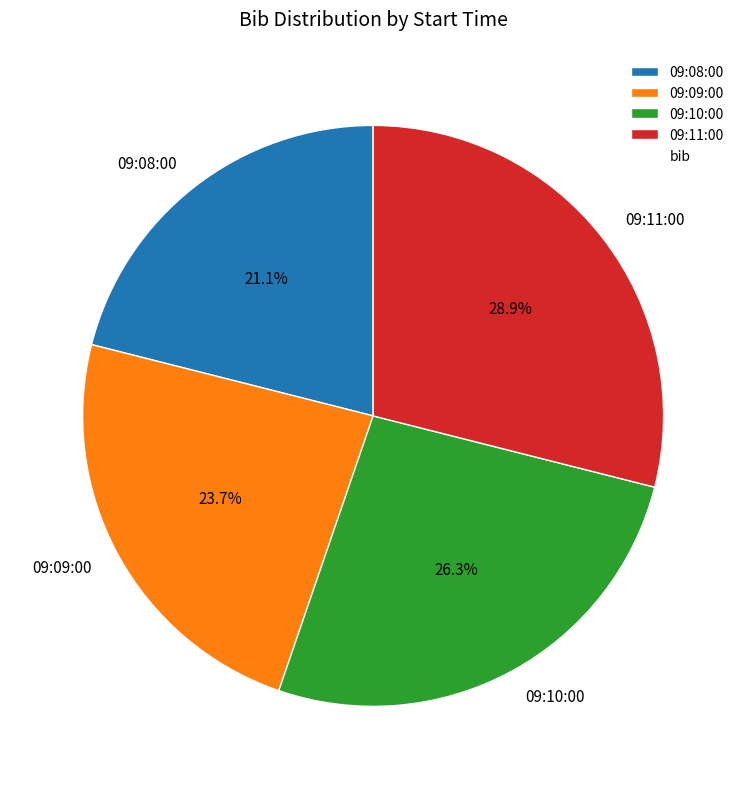

Which category has the biggest portion of the pie?

09:11:00